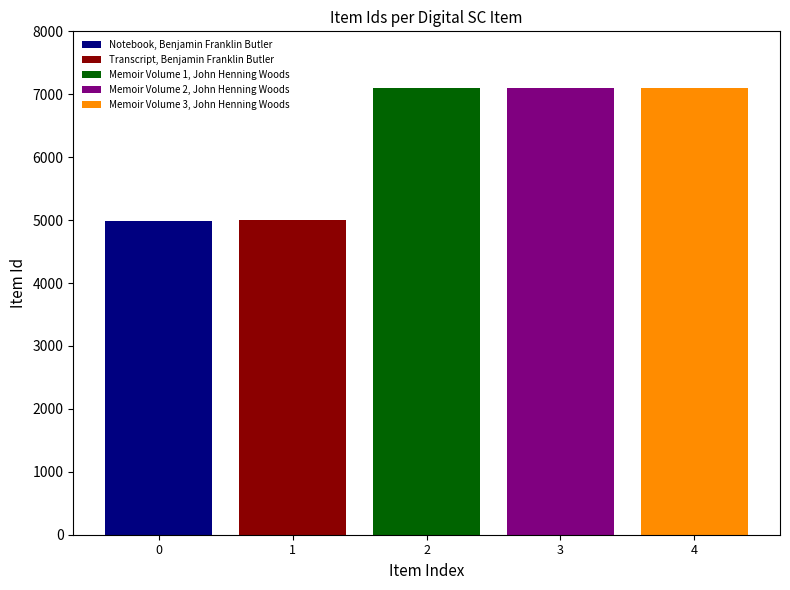

Which series has the widest spread of values?

Notebook, Benjamin Franklin Butler